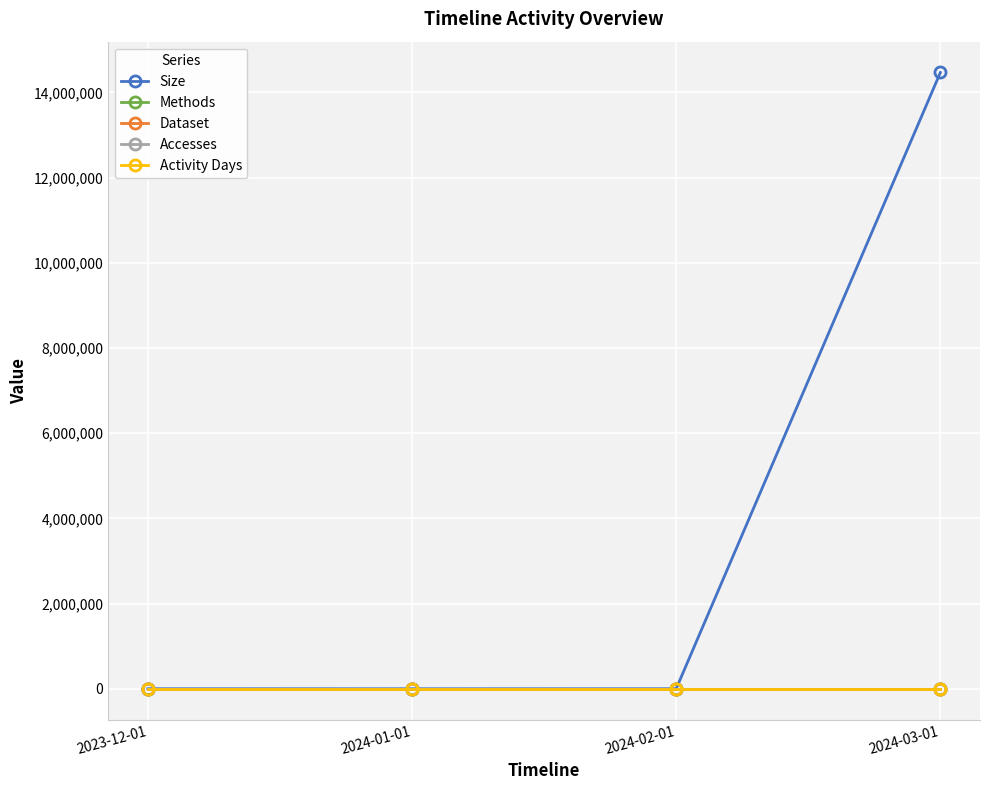

Is this an area chart (filled region under the line)?

No